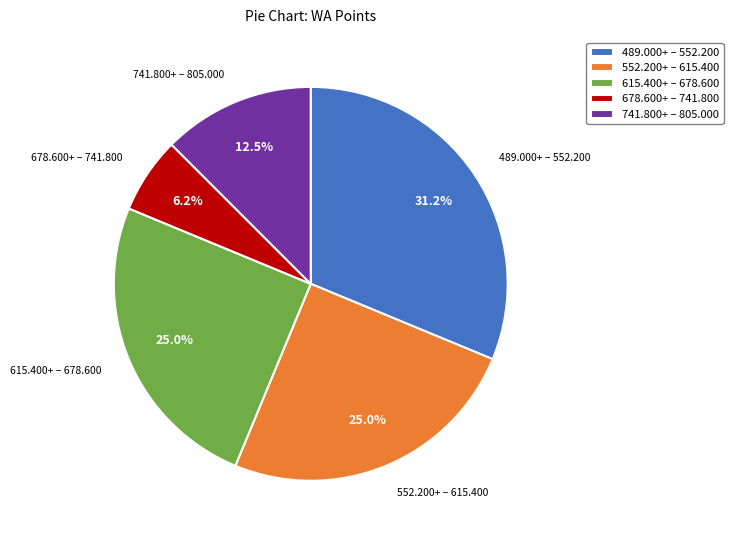

Combined, do 741.800+ – 805.000 and 615.400+ – 678.600 account for over 50%?

No